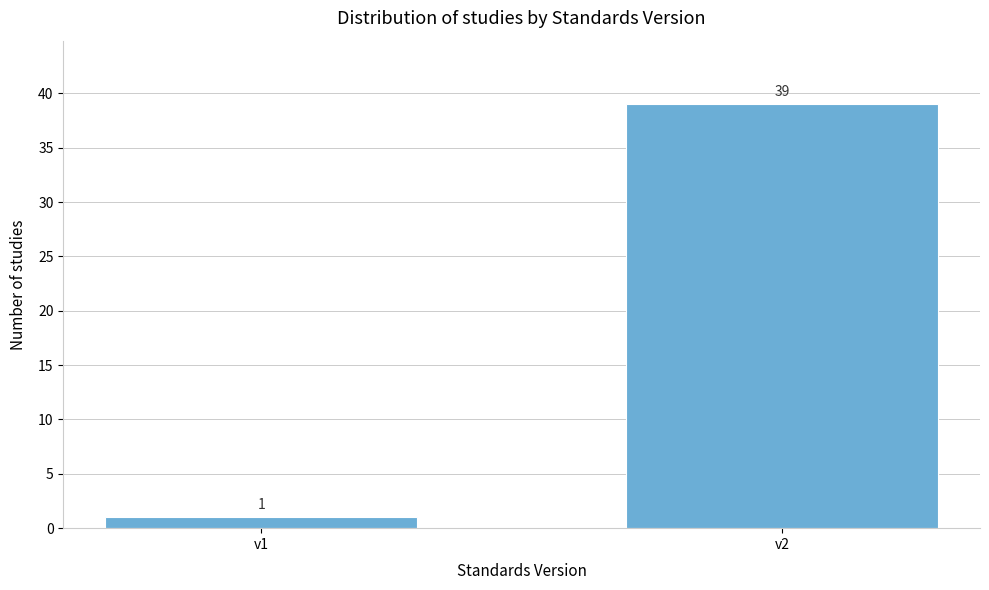

Reading right to left, transcribe all the data shown in this chart.

v2=39	v1=1